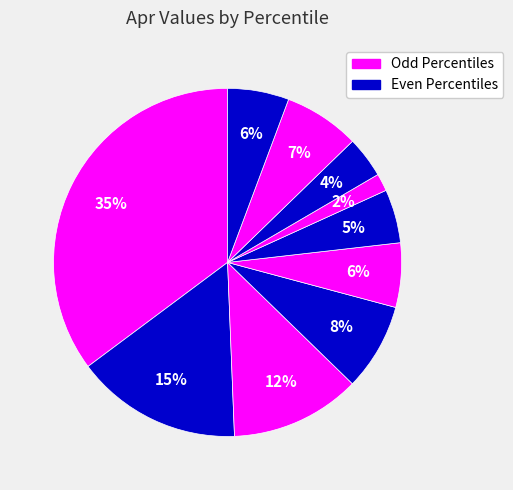

How many segments does this pie chart have?

10